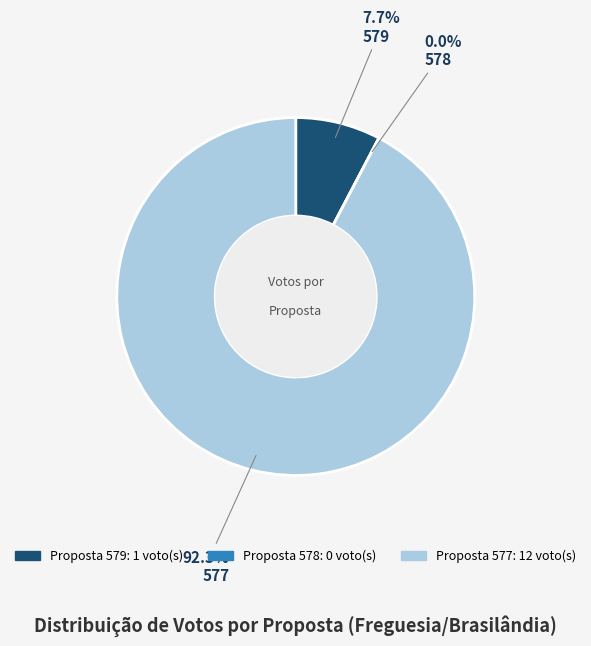

What is the change in value from 579 to 578?

-1